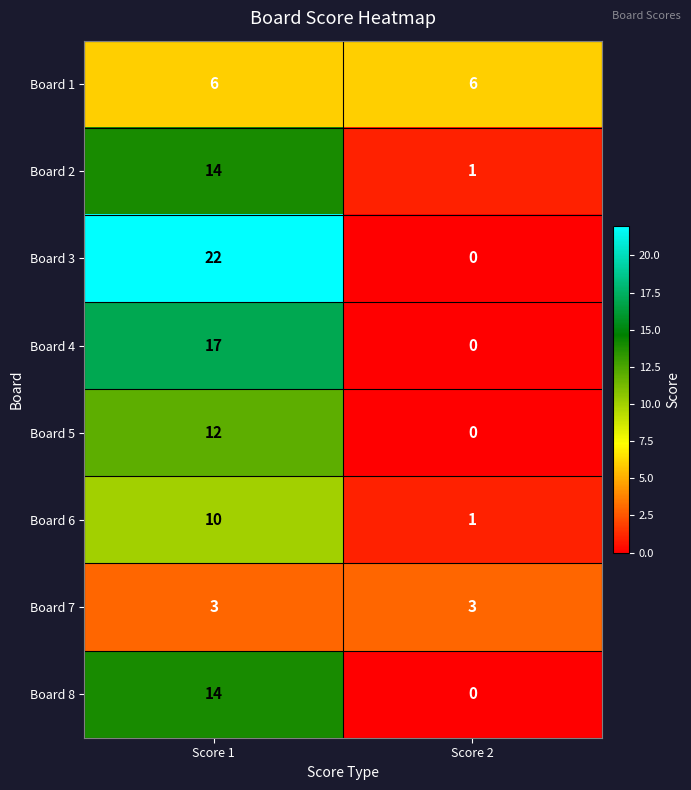

Which series changed the most between Score 1 and Score 2?

Board 3